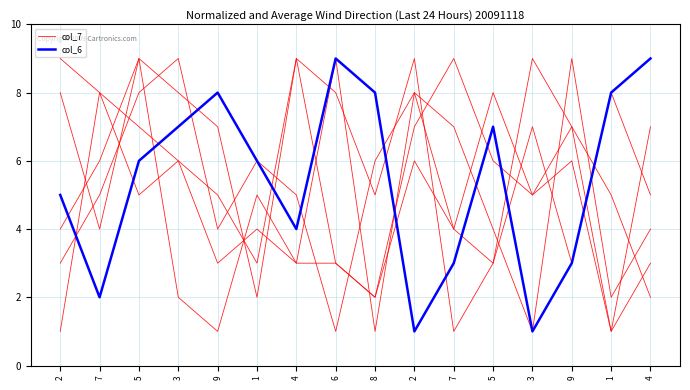

In col_6, how many points are lower than both neighbors (excluding endpoints)?

4